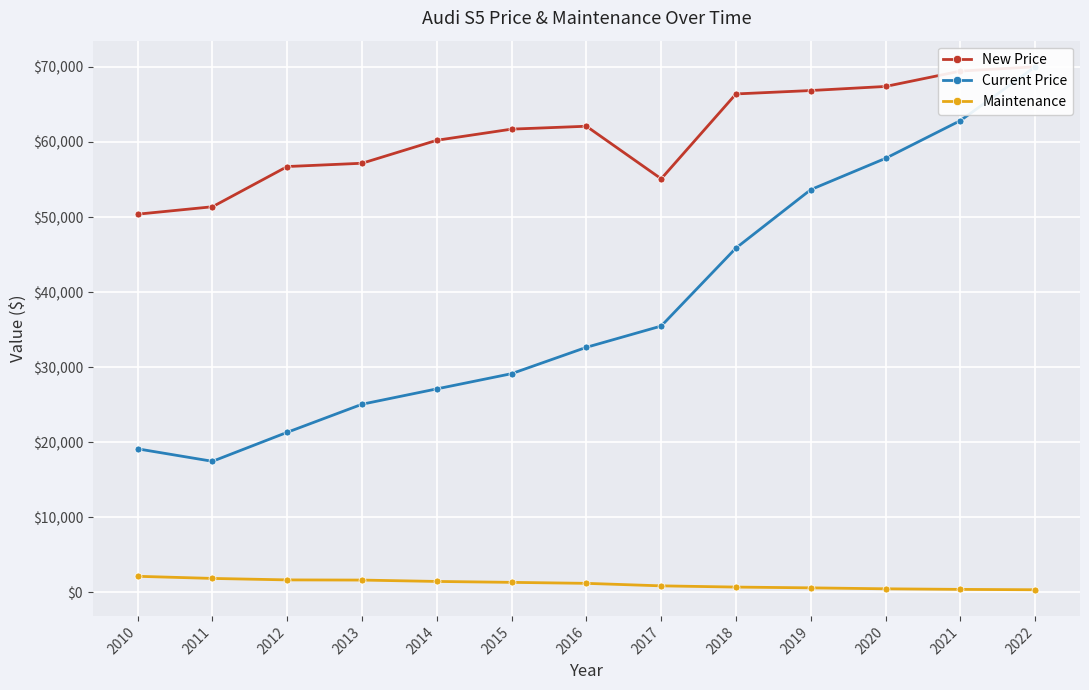

How many values in the Maintenance series are below 1213?

6